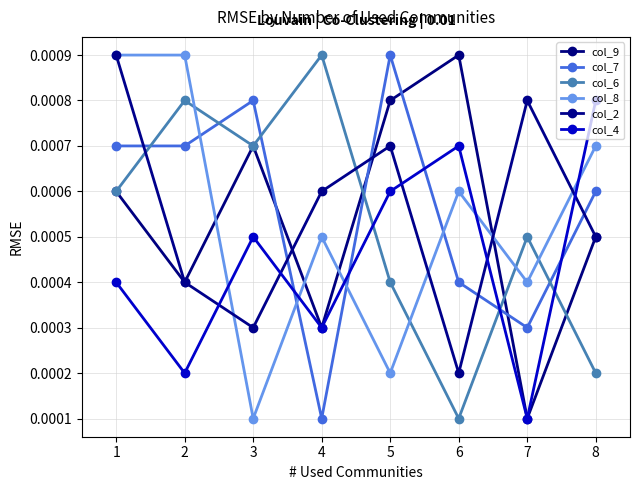

Where is col_8 nearest to the value 0?

3